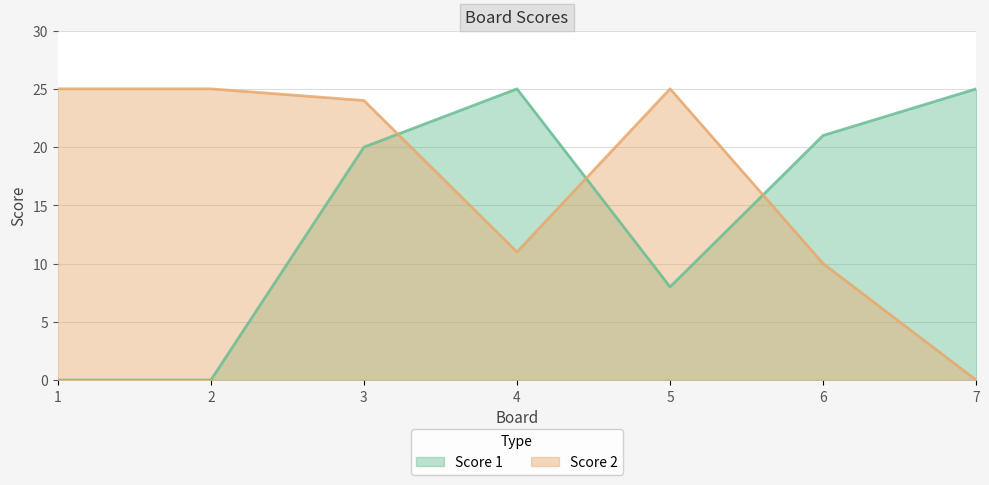

Where do Score 1 and Score 2 first cross each other?

3 and 4